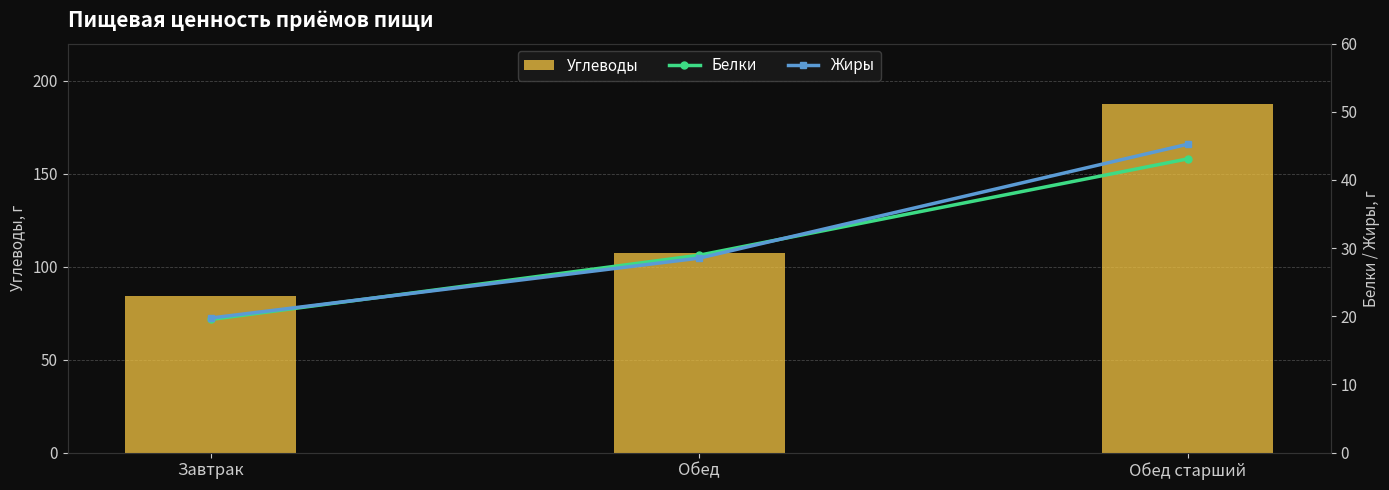

What is the smallest value displayed?

19.5